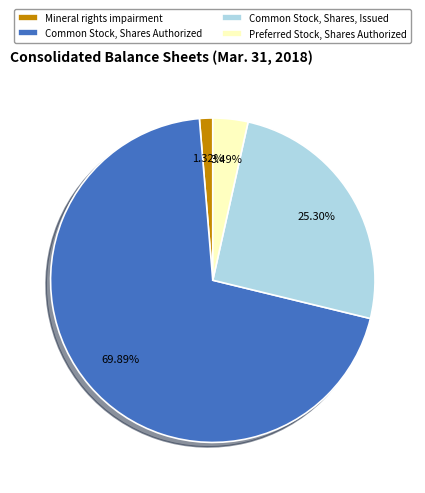

Which category accounts for the majority?

Common Stock, Shares Authorized